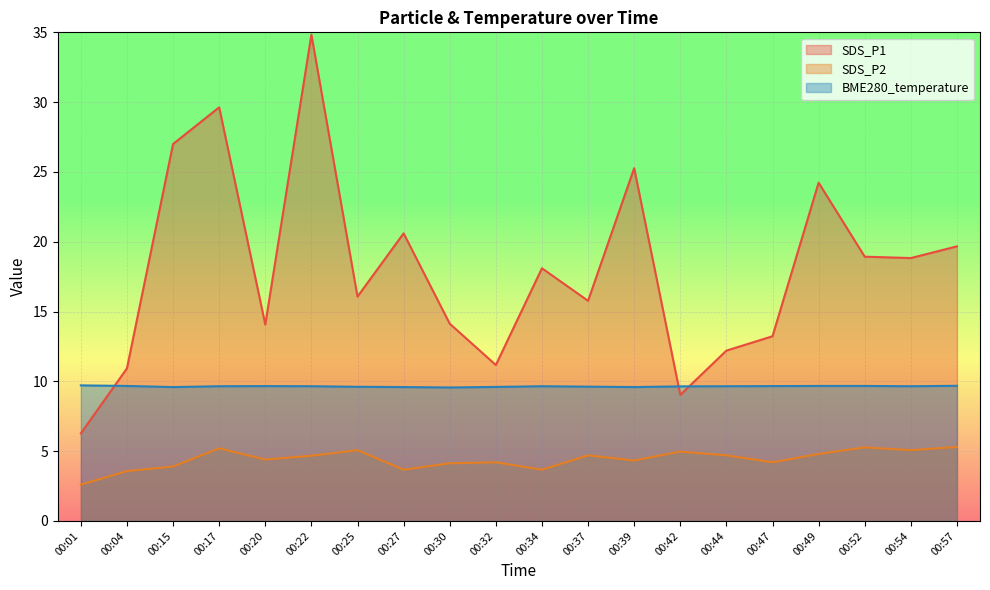

Does the chart display data point markers on the line(s)?

No